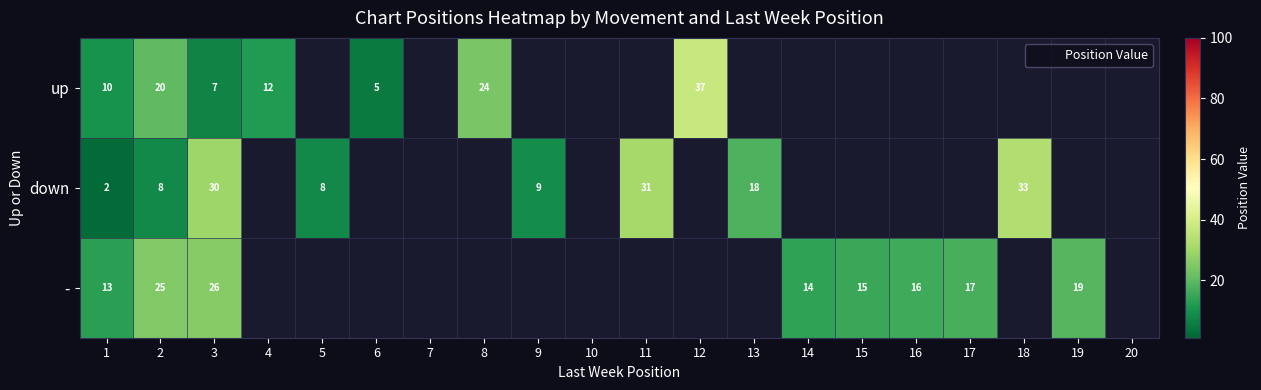

The value of down at 5 is 8.0. True or false?

True